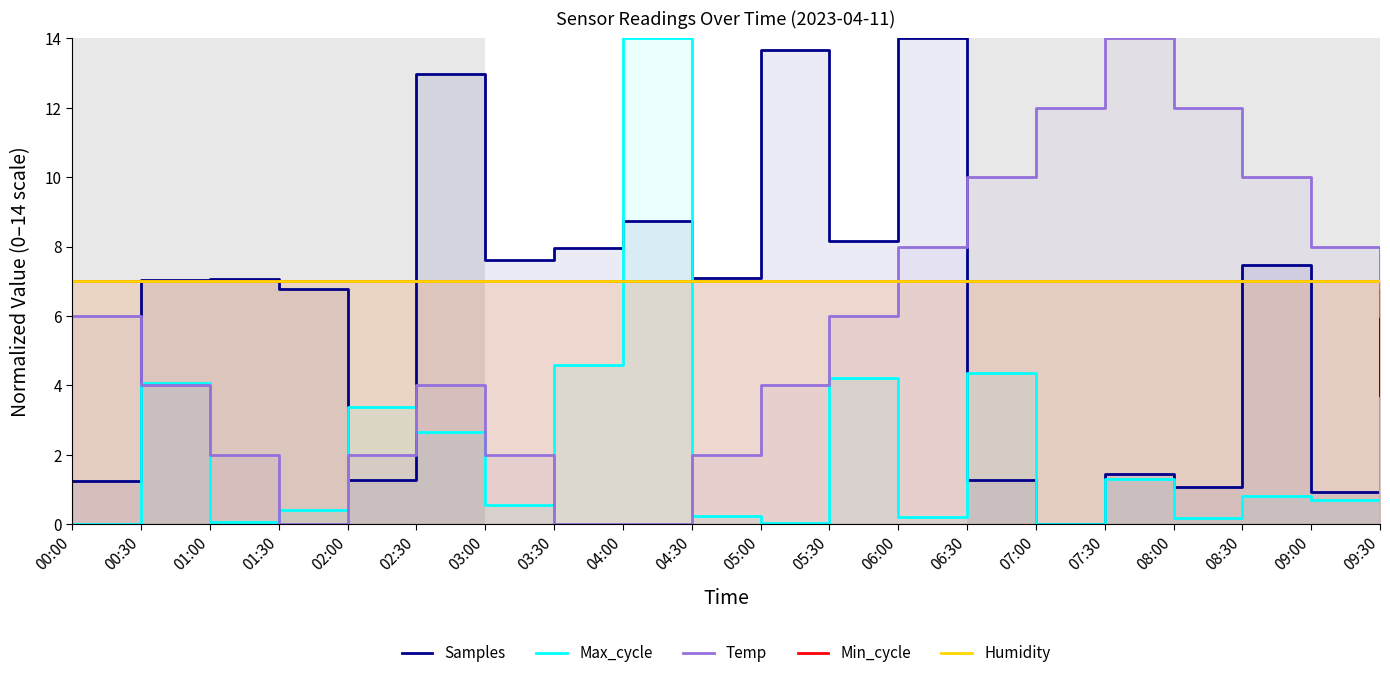

Does the chart have visible grid lines?

No